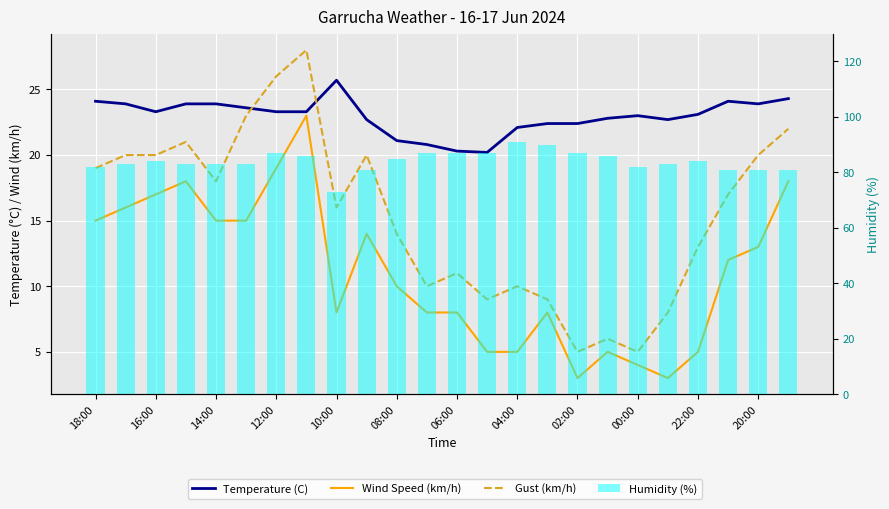

At 08:00, list the series in order from largest to smallest.

Humidity (%), Temperature (C), Gust (km/h), Wind Speed (km/h)